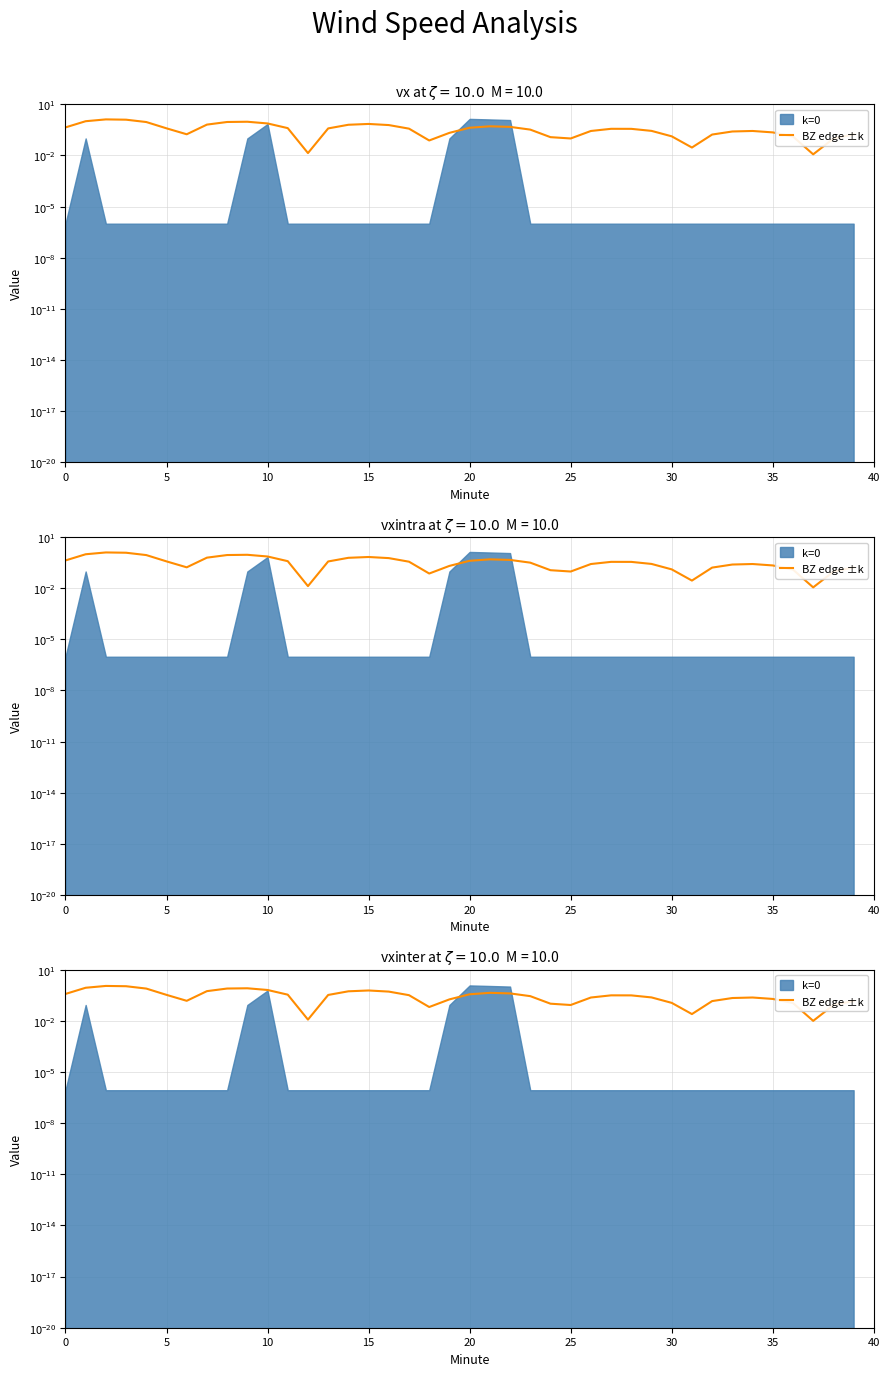

Count the number of categories in the chart.

40